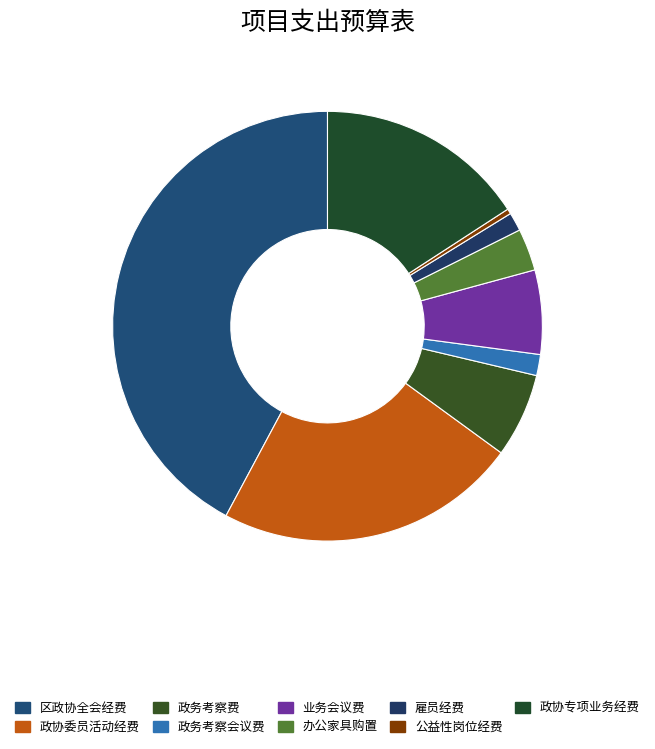

How many segments does this pie chart have?

9